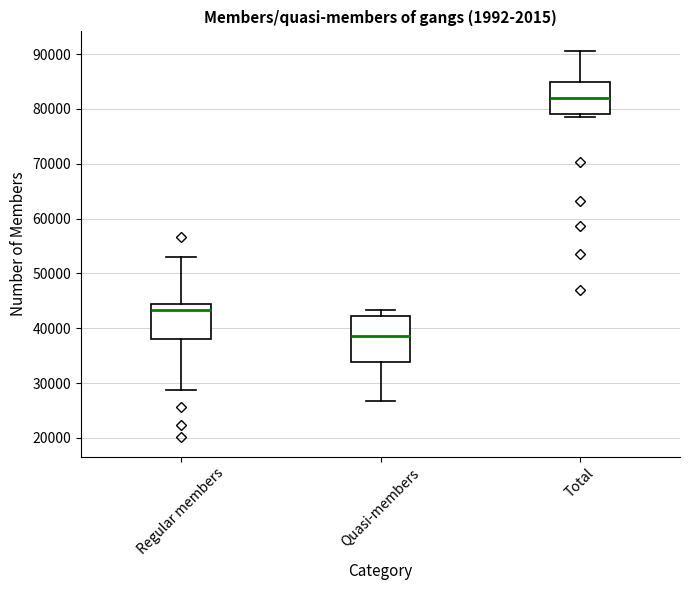

Reading left to right, read every box against the y-axis: the position of its median line, the range the box covers, and the ends of its whiskers. The values are not printed on the chart, so give them approximately, as read against the axis.

Regular members: median 43000, box 38000 to 44000, whiskers 29000 to 53000
Quasi-members: median 39000, box 34000 to 42000, whiskers 27000 to 43000
Total: median 82000, box 79000 to 85000, whiskers 79000 (just below the box's lower edge) to 91000